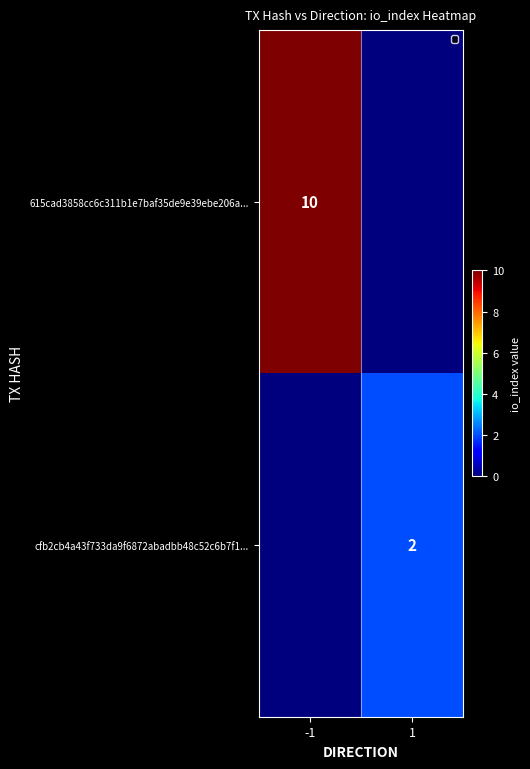

Is it true that cfb2cb4a43f733da9f6872abadbb48c52c6b7f1... equals 2 at 1?

True